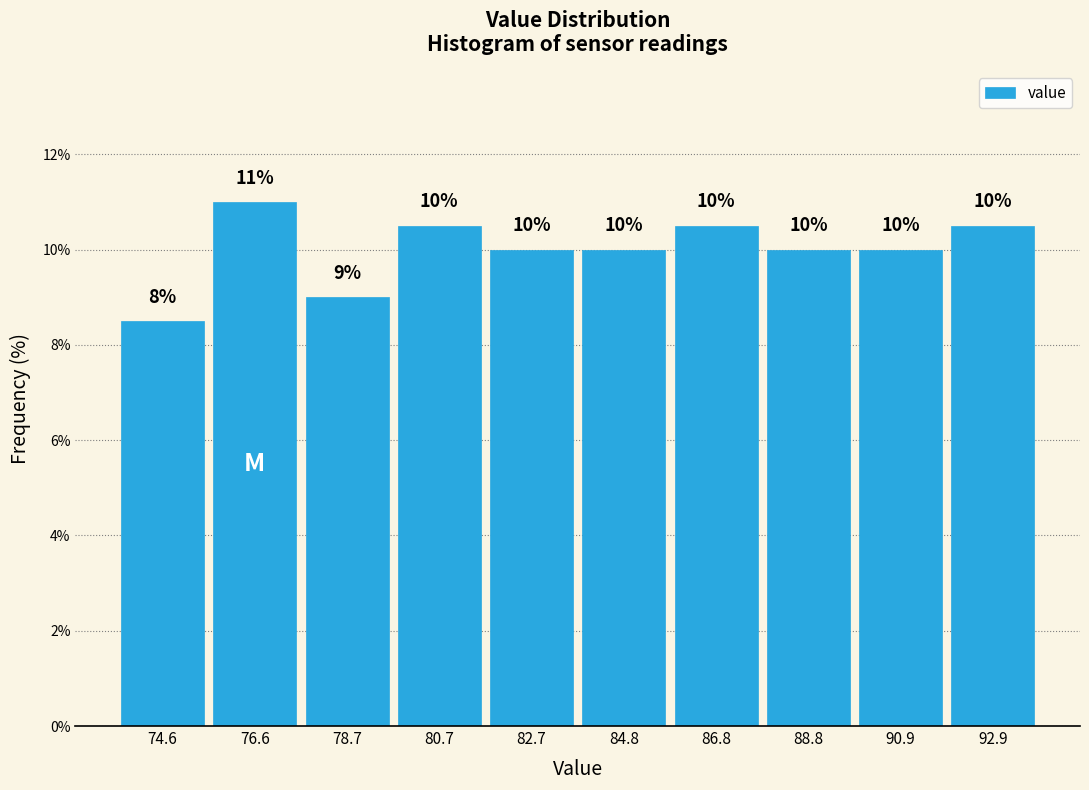

Which range on the x-axis has the tallest bar?

75.5 to 77.5